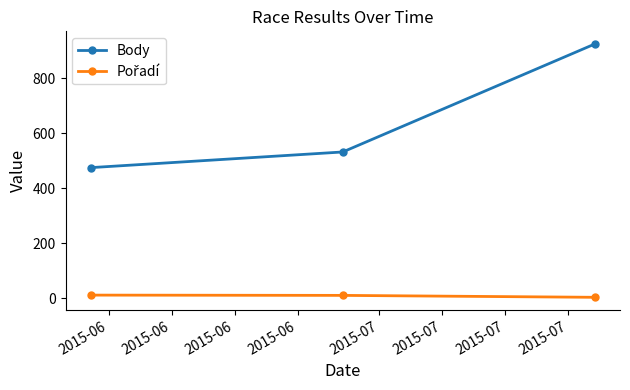

What is the difference between the maximum and minimum values in the Body series?

450